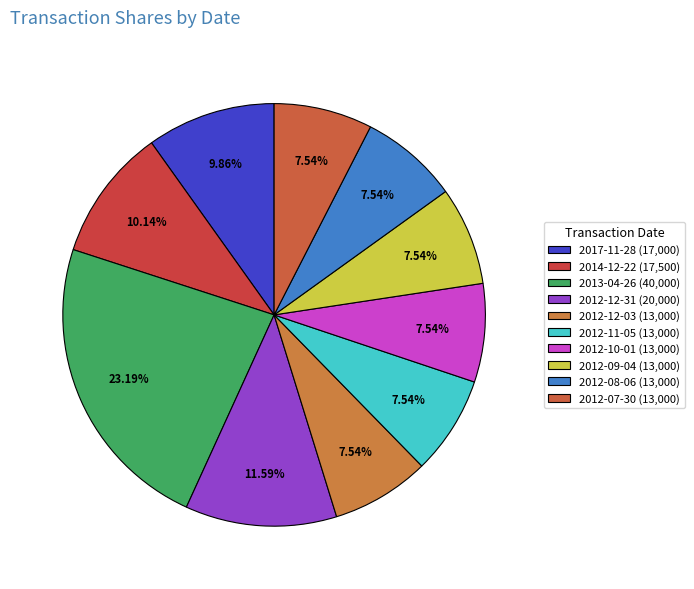

Is it true that 2012-08-06 is 8% of the pie?

True